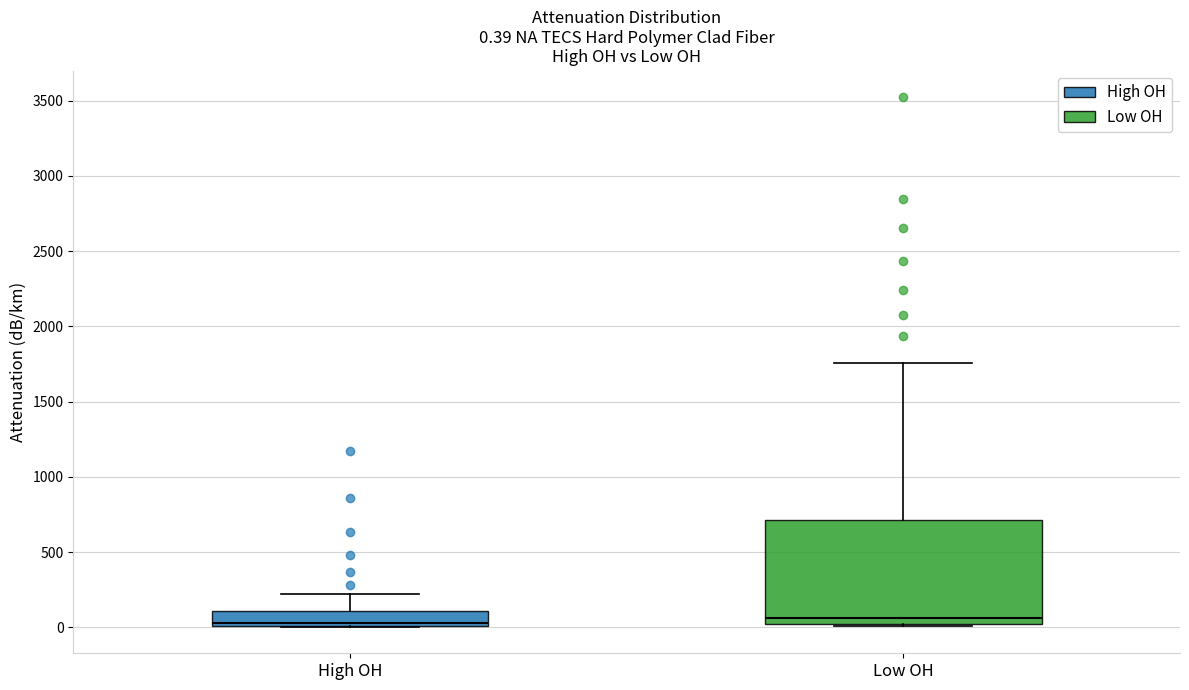

Which box is the tallest, from its lower edge to its upper edge?

Low OH